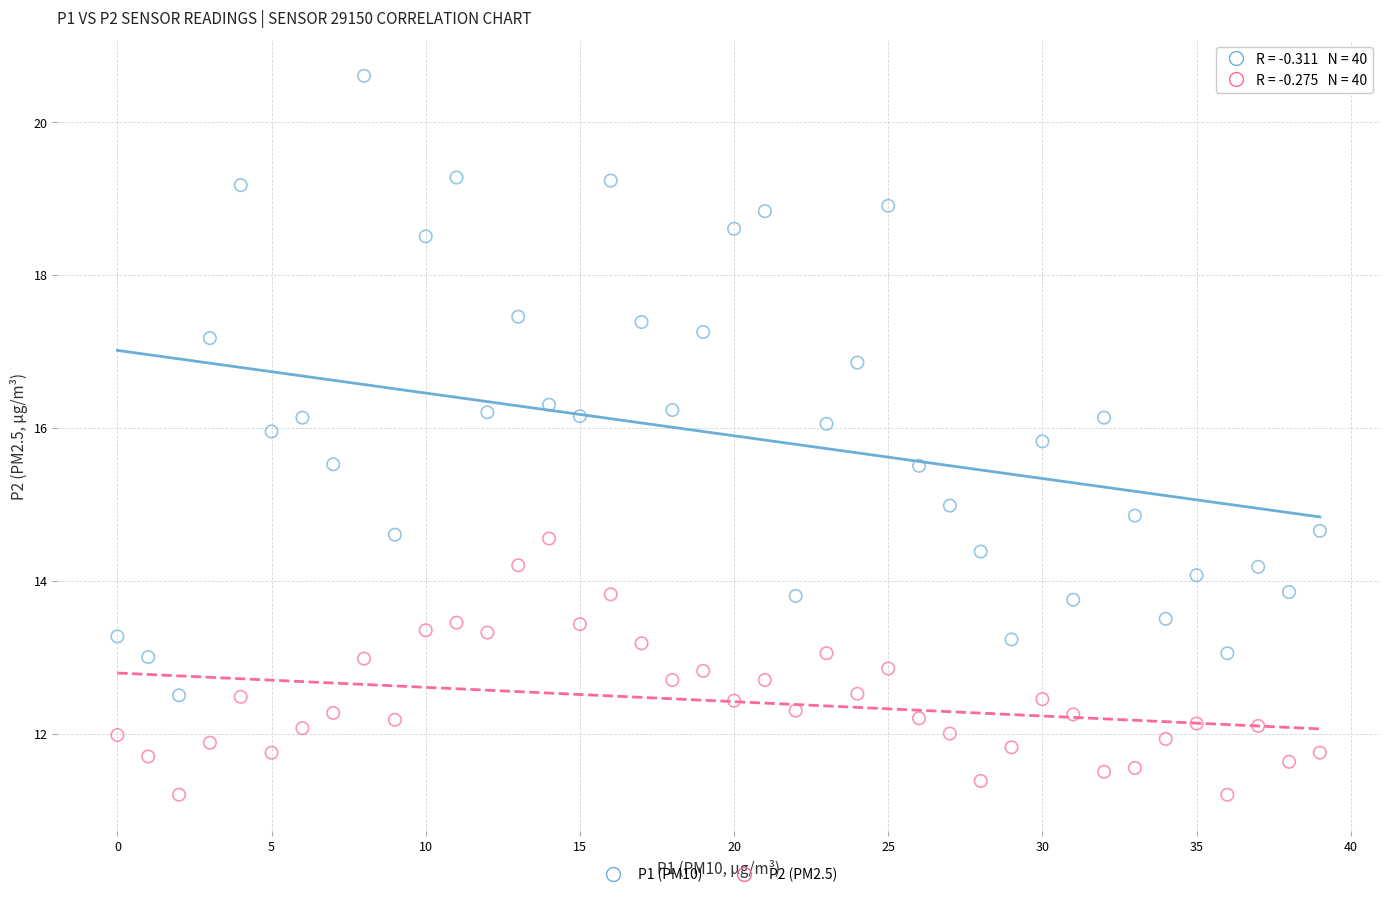

What are all the series names shown in the legend?

P1 (PM10), P2 (PM2.5)